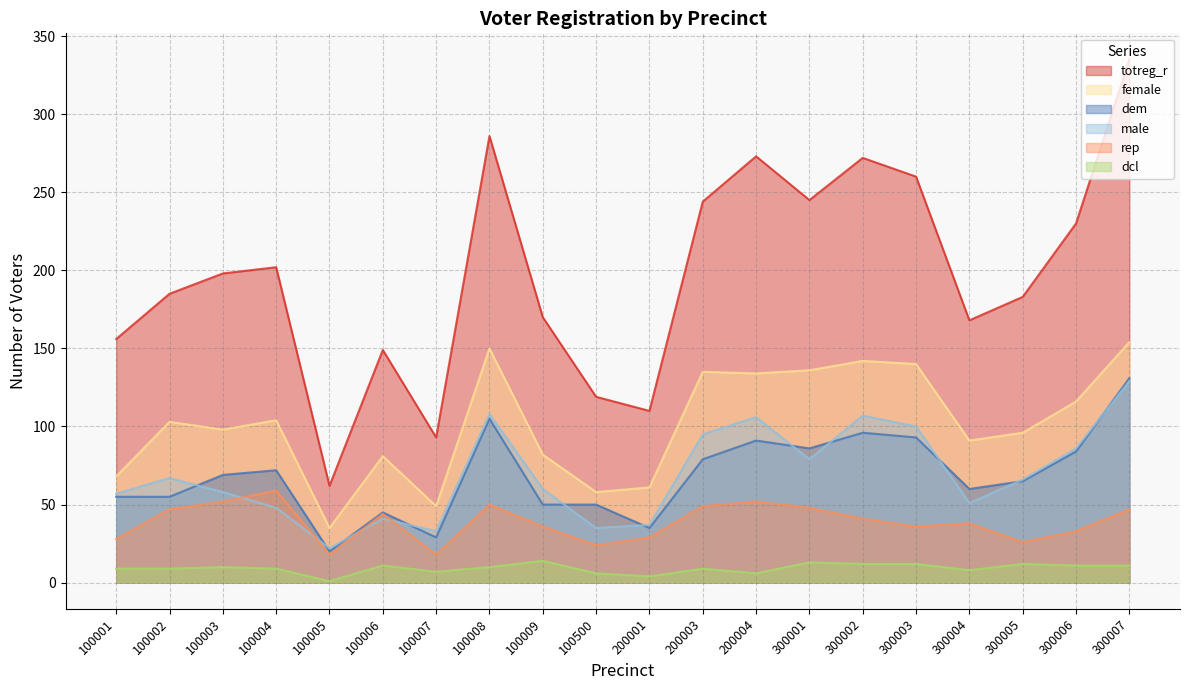

What is the difference between the second highest and second lowest values in the rep series?

34